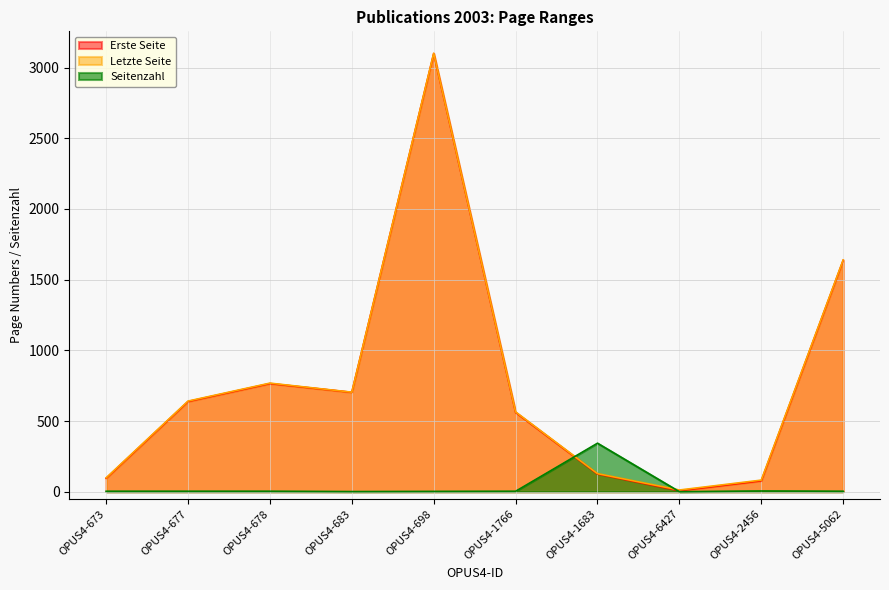

How many lines are shown in the chart?

3